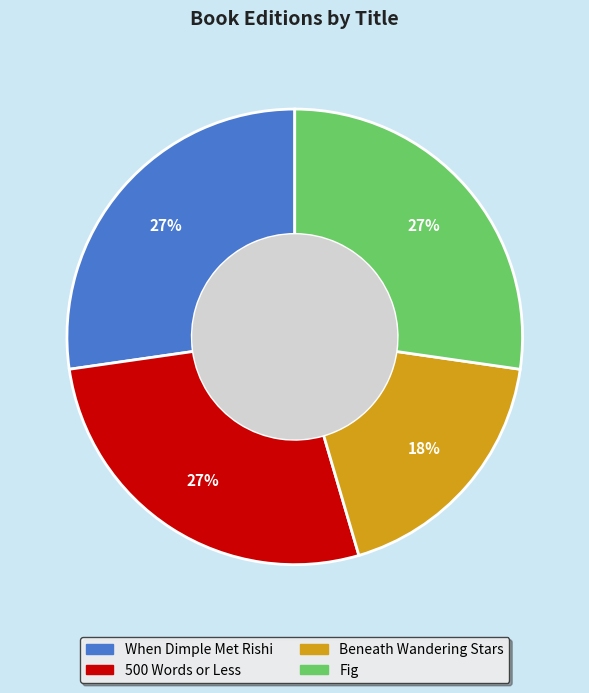

To the nearest percent, what portion does Fig represent?

27%